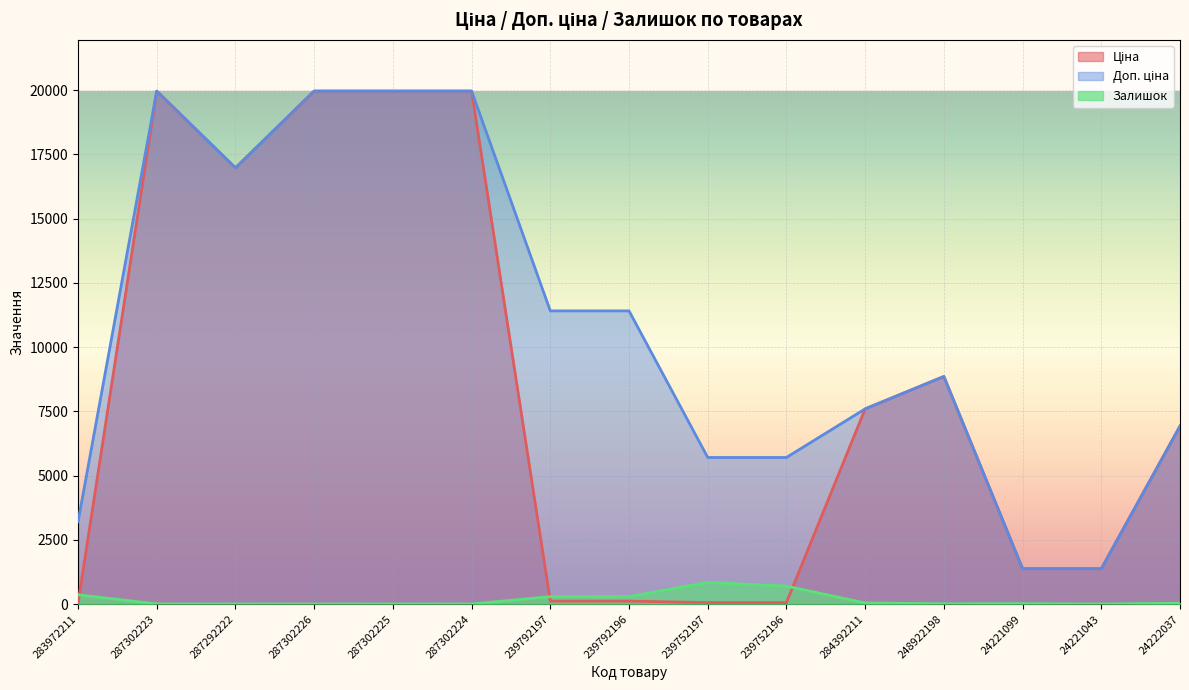

Is it true that Ціна equals 57.0 at 239752197?

True